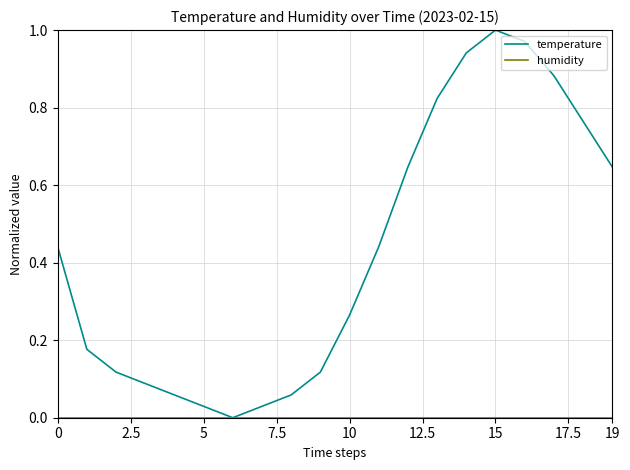

Which series has the widest spread of values?

temperature